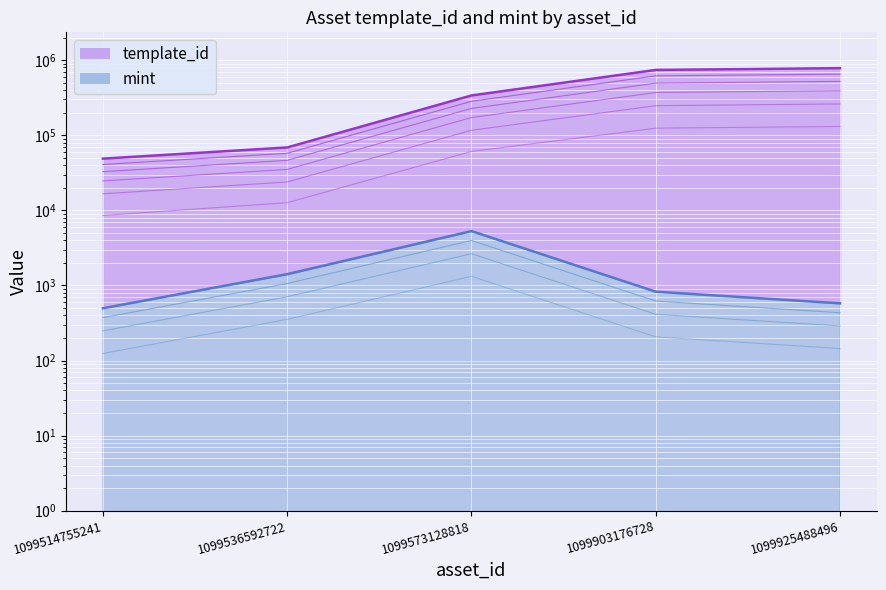

Is it true that template_id equals 44674 at 1099536592722?

False